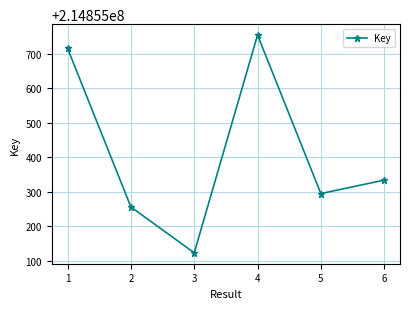

True or false: the data shows 318871882 at 1.

False